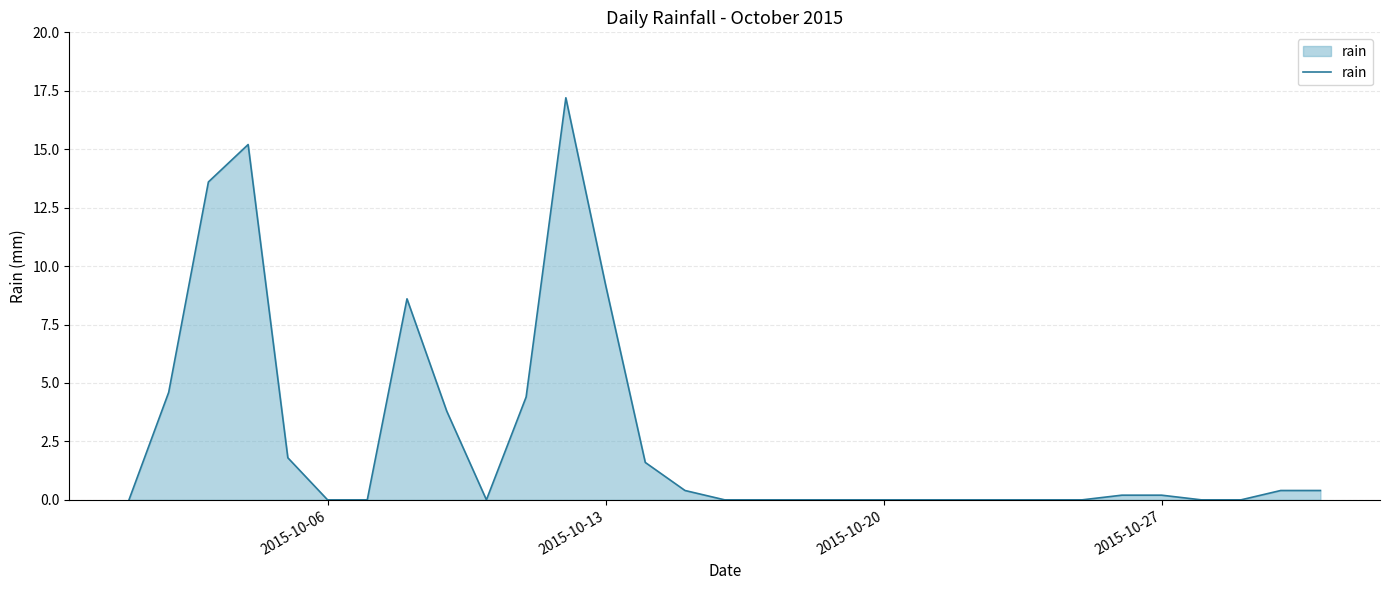

What is the difference between the maximum and minimum values?

17.2